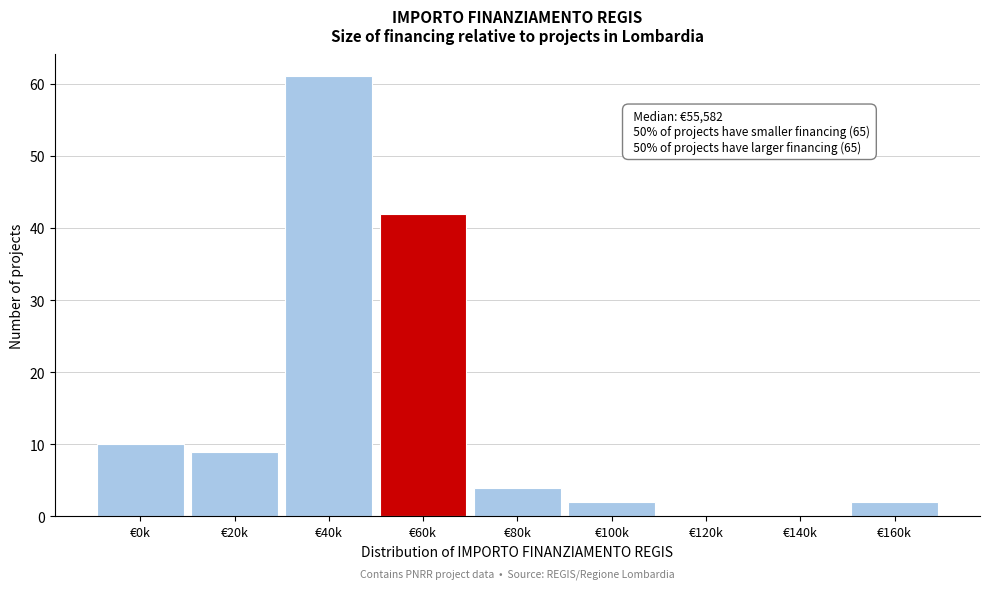

Reading left to right, list all the values displayed in this chart.

€0k=10	€20k=9	€40k=61	€60k=42	€80k=4	€100k=2	€120k=0	€140k=0	€160k=2